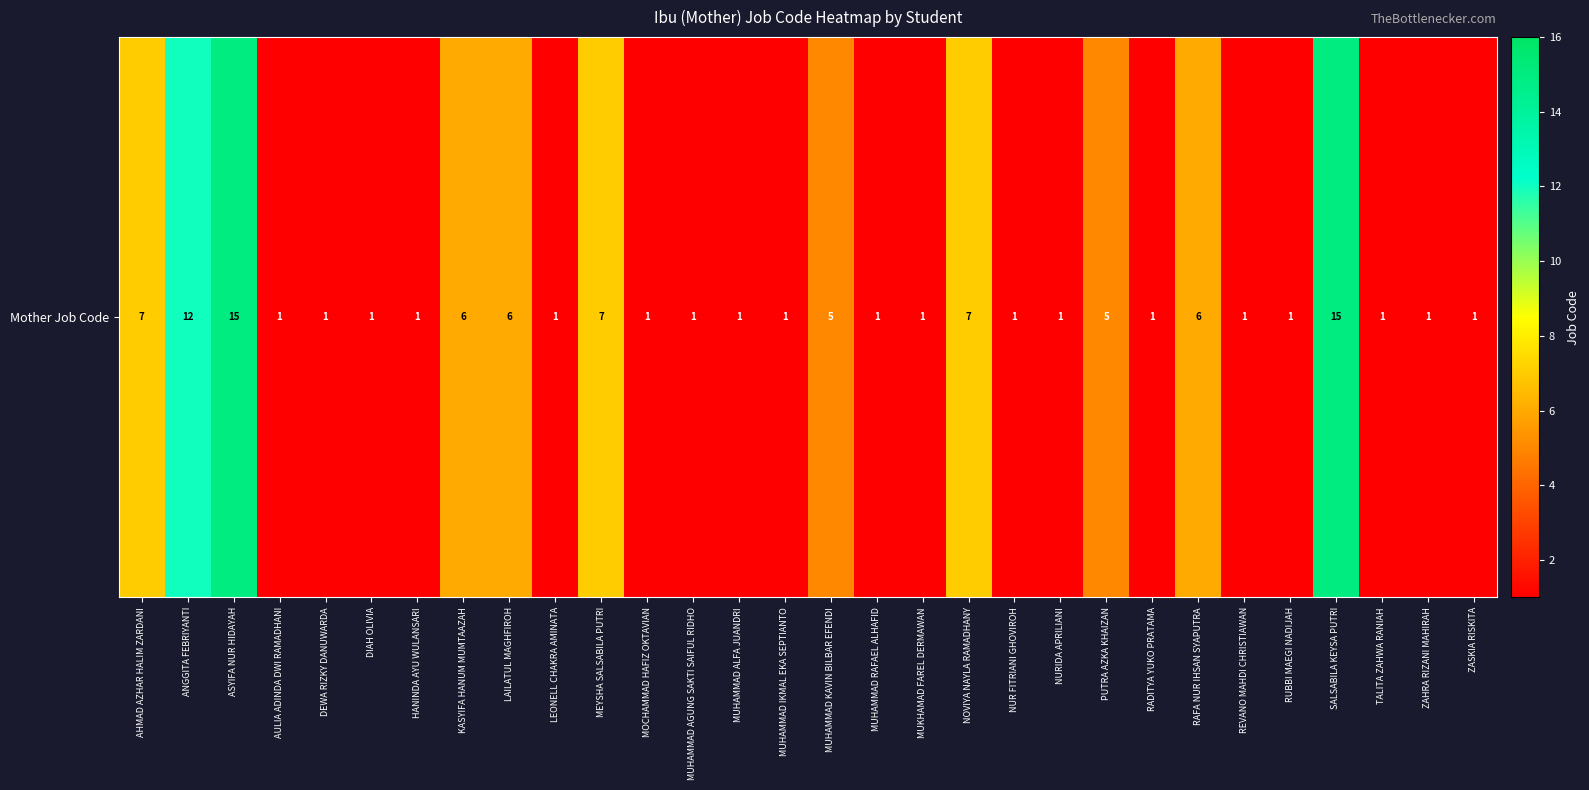

At which category does the chart reach its minimum across all series?

AULIA ADINDA DWI RAMADHANI